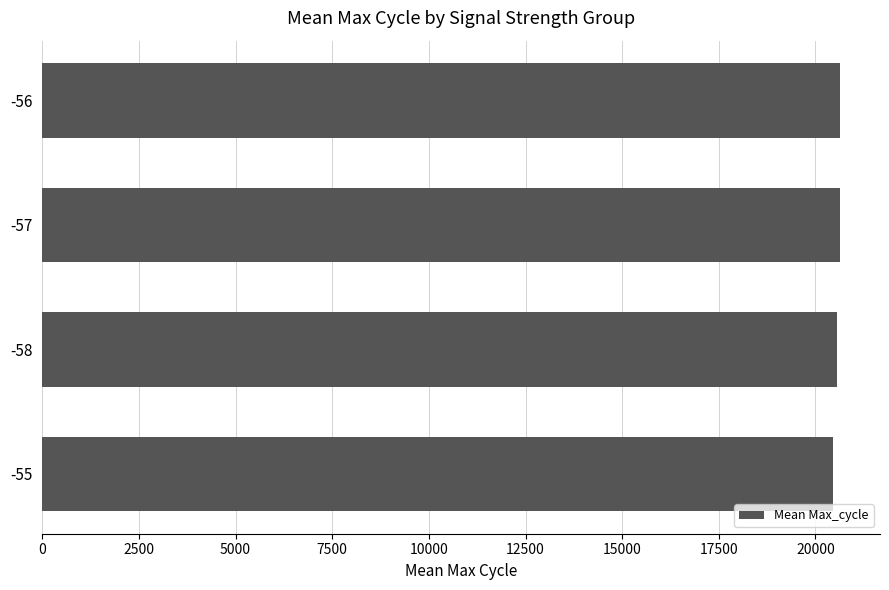

Does the chart contain any negative values?

No